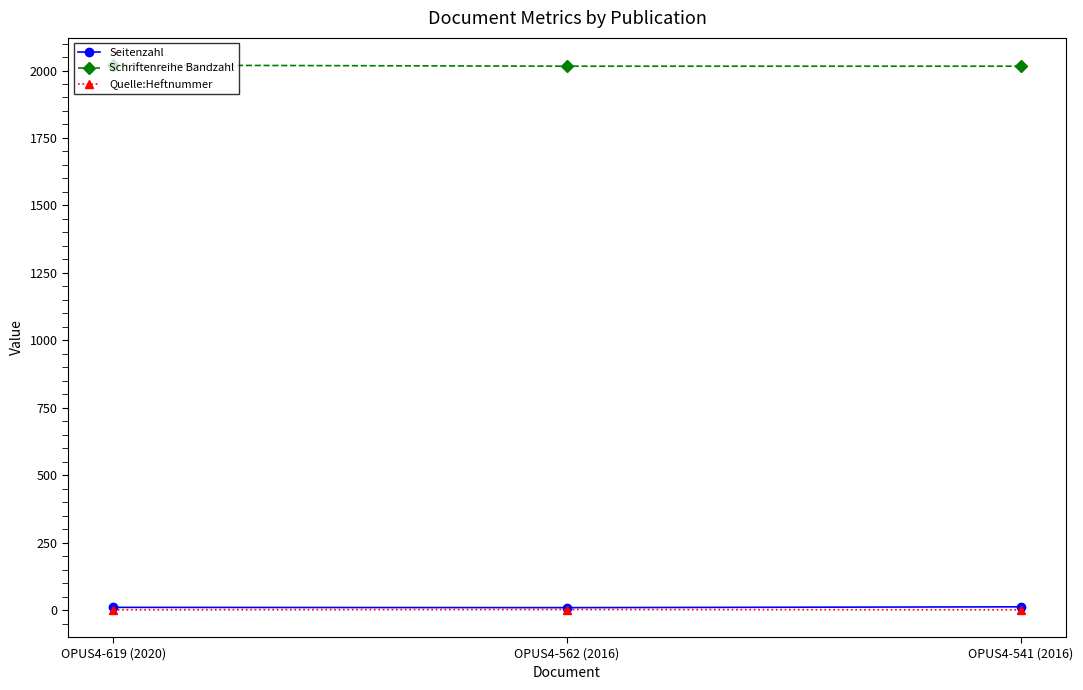

Does the chart display data point markers on the line(s)?

Yes